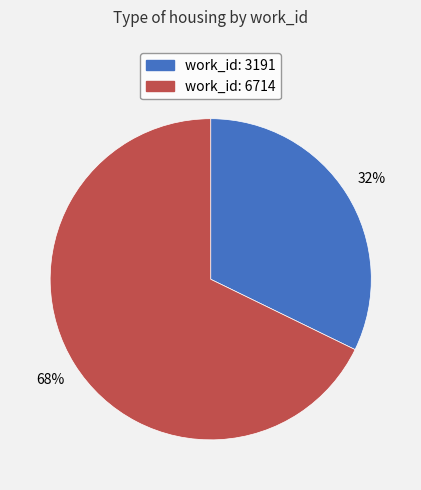

What is the largest slice in the pie chart?

work_id: 6714